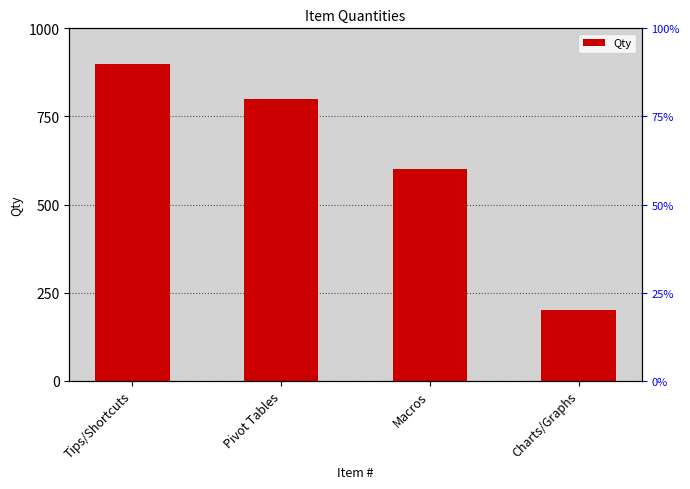

Where is the data nearest to the value 550?

Macros